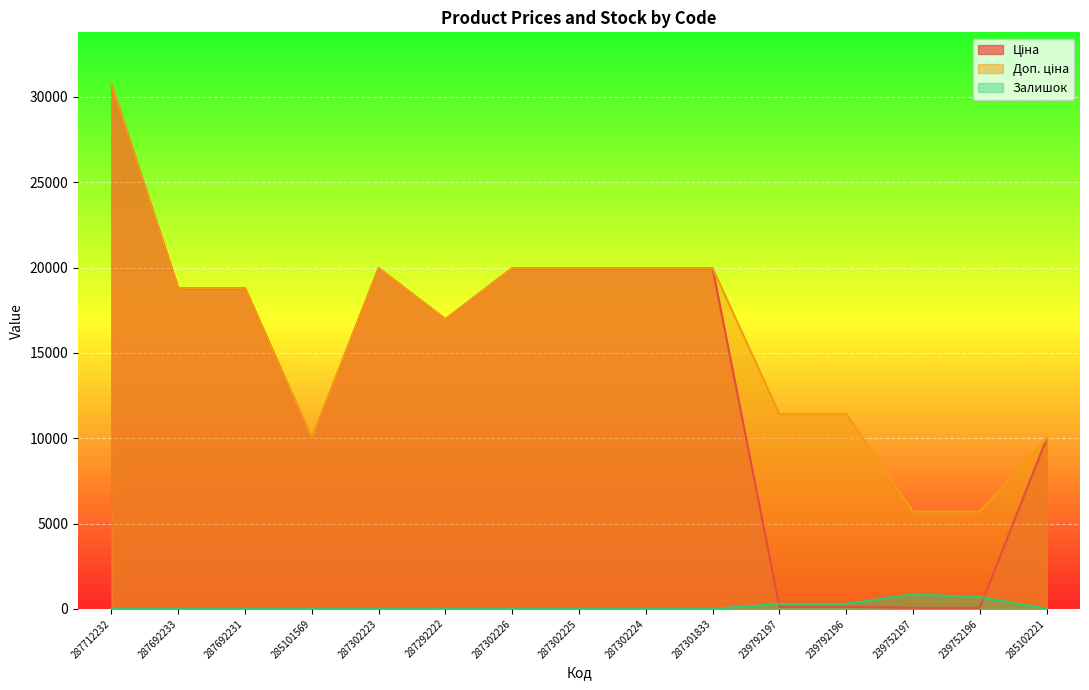

Is it true that Доп. ціна equals 4818.8 at 287302225?

False